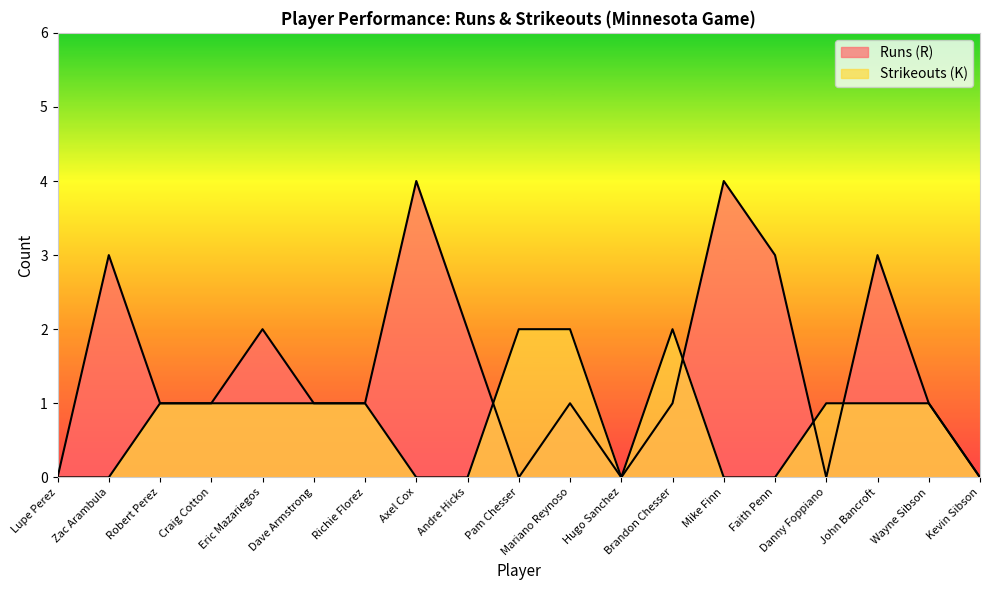

In Runs (R), how many points are lower than both neighbors (excluding endpoints)?

3